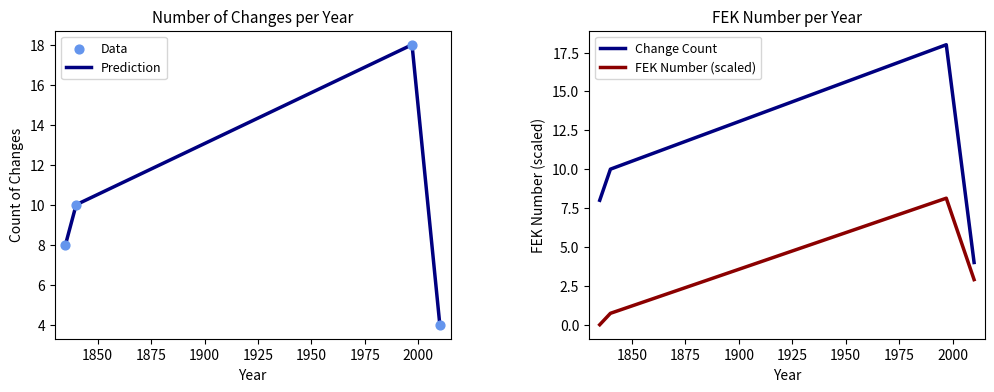

Which series has the largest total across all categories?

Prediction